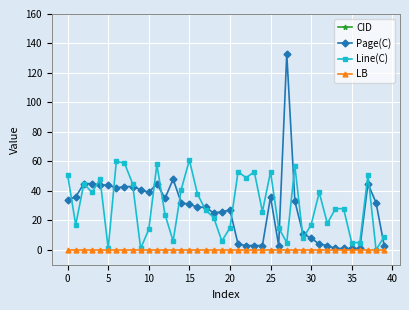

Does the chart display data point markers on the line(s)?

Yes